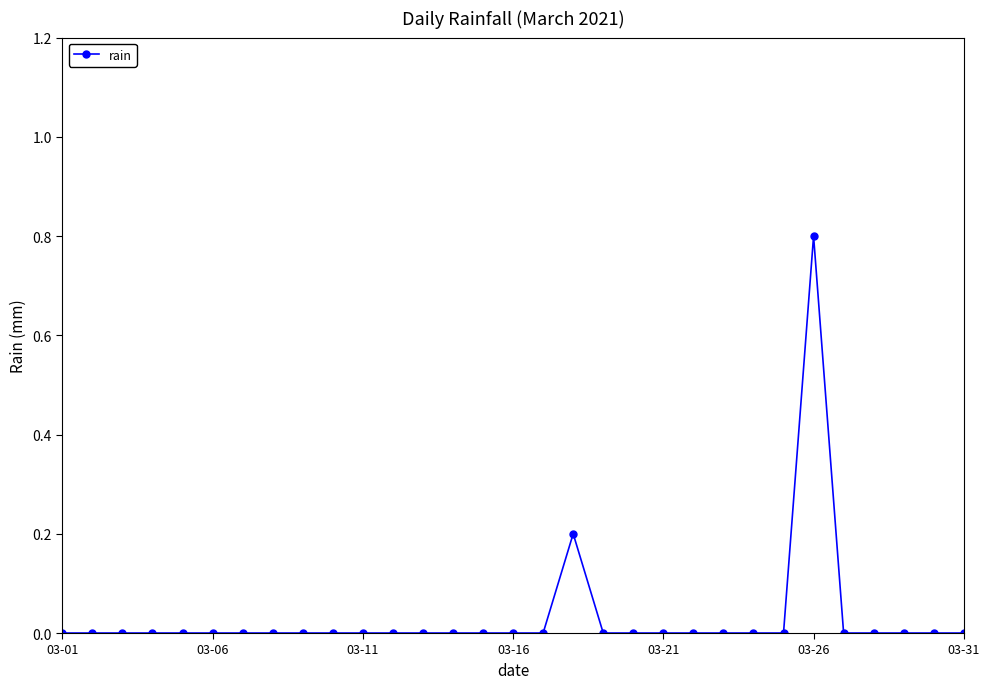

What is the difference between the maximum and minimum values?

0.8